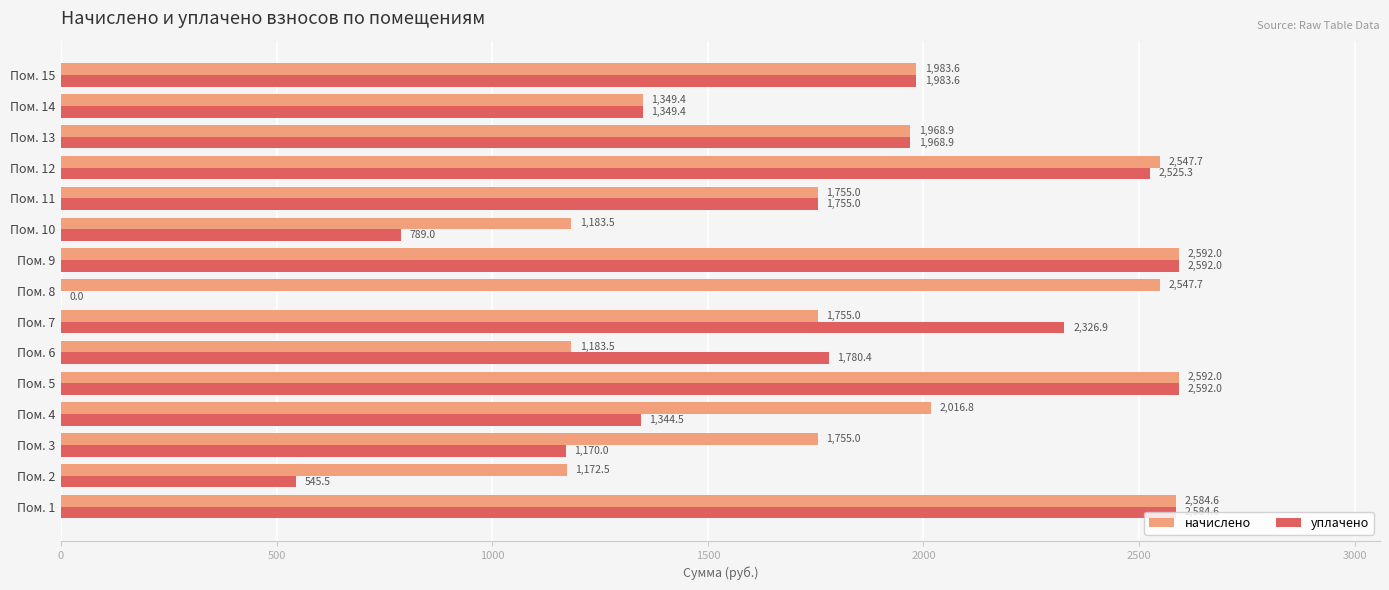

True or false: начислено has a value of 851.7 at Пом. 4.

False